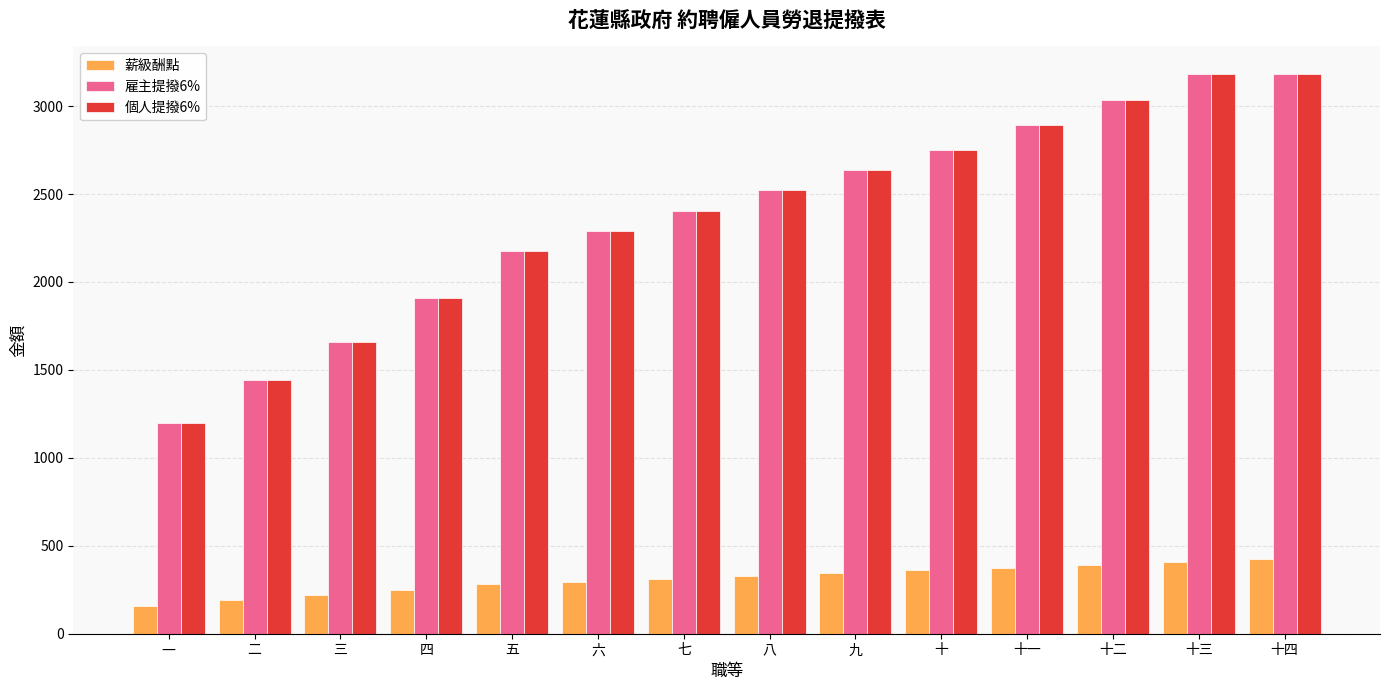

What is the value of the 雇主提撥6% bar at the 14th from the left?

3180.0